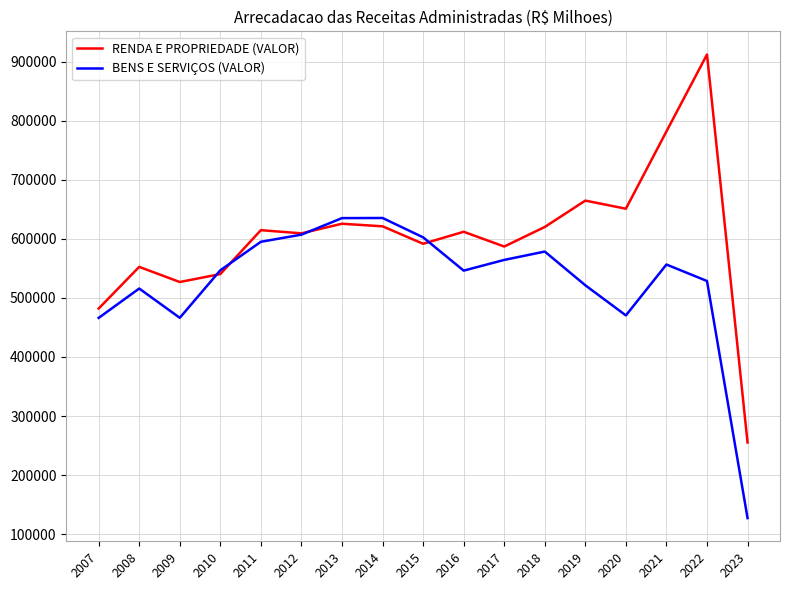

What is the spread (max minus min) of values at 2015?

10899.5